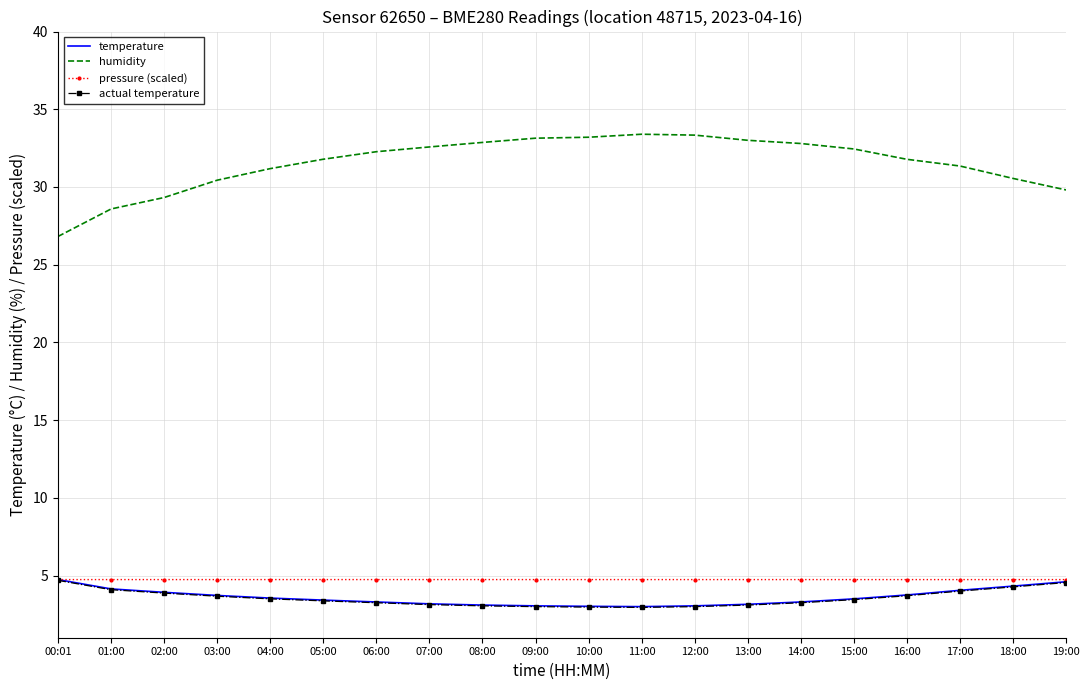

Reading right to left, extract all data points from this chart.

temperature: 19:00=4.6	18:00=4.3	17:00=4.0	16:00=3.8	15:00=3.5	14:00=3.3	13:00=3.1	12:00=3.0	11:00=3.0	10:00=3.0	09:00=3.0	08:00=3.1	07:00=3.2	06:00=3.3	05:00=3.4	04:00=3.5	03:00=3.7	02:00=3.9	01:00=4.1	00:01=4.7
humidity: 19:00=29.8	18:00=30.6	17:00=31.3	16:00=31.8	15:00=32.4	14:00=32.8	13:00=33.0	12:00=33.3	11:00=33.4	10:00=33.2	09:00=33.1	08:00=32.9	07:00=32.6	06:00=32.3	05:00=31.8	04:00=31.2	03:00=30.4	02:00=29.3	01:00=28.6	00:01=26.8
pressure (scaled): 19:00=4.7	18:00=4.7	17:00=4.7	16:00=4.7	15:00=4.7	14:00=4.7	13:00=4.7	12:00=4.7	11:00=4.7	10:00=4.7	09:00=4.7	08:00=4.7	07:00=4.7	06:00=4.7	05:00=4.7	04:00=4.7	03:00=4.7	02:00=4.7	01:00=4.7	00:01=4.7
actual temperature: 19:00=4.5	18:00=4.3	17:00=4.0	16:00=3.7	15:00=3.5	14:00=3.2	13:00=3.1	12:00=3.0	11:00=3.0	10:00=3.0	09:00=3.0	08:00=3.1	07:00=3.1	06:00=3.2	05:00=3.4	04:00=3.5	03:00=3.7	02:00=3.9	01:00=4.1	00:01=4.7